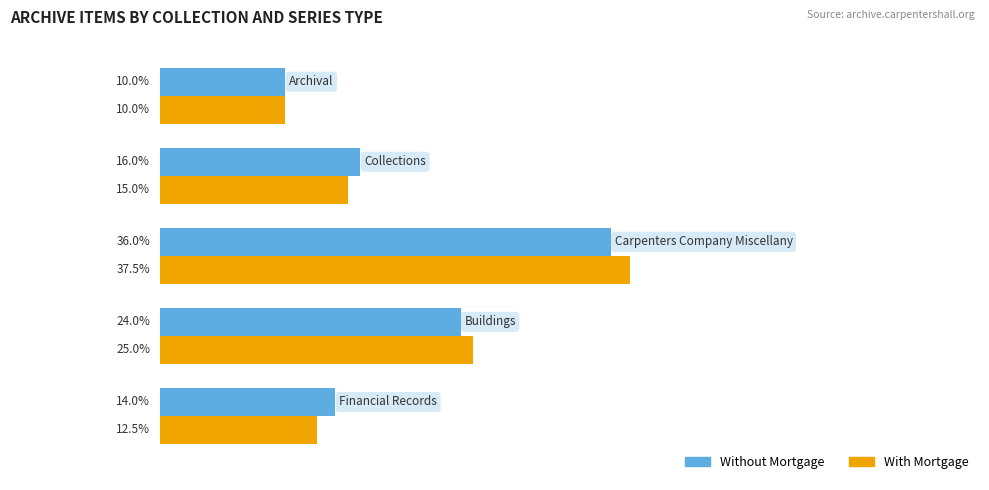

Which series has the widest spread of values?

With Mortgage